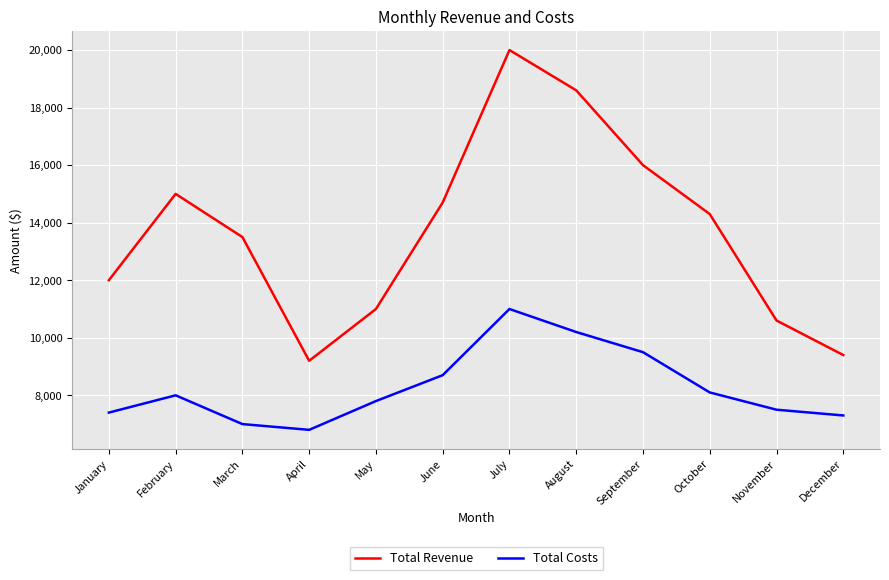

At which label does Total Revenue first exceed 14300?

February